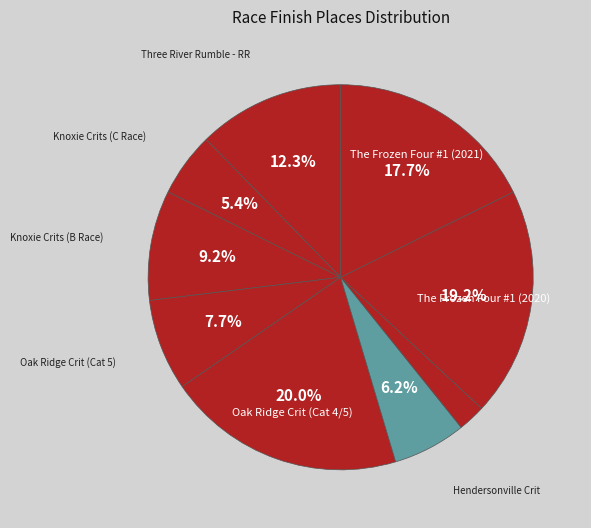

How many segments does this pie chart have?

9